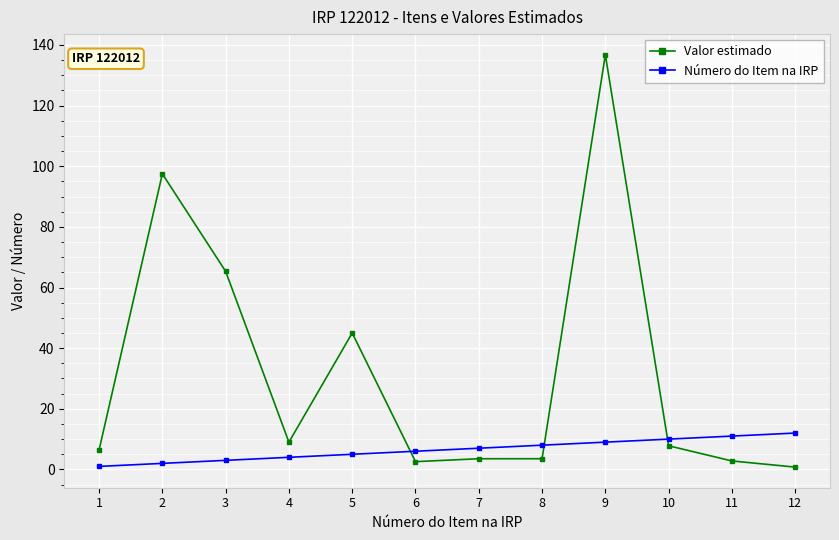

Does the chart display data point markers on the line(s)?

Yes